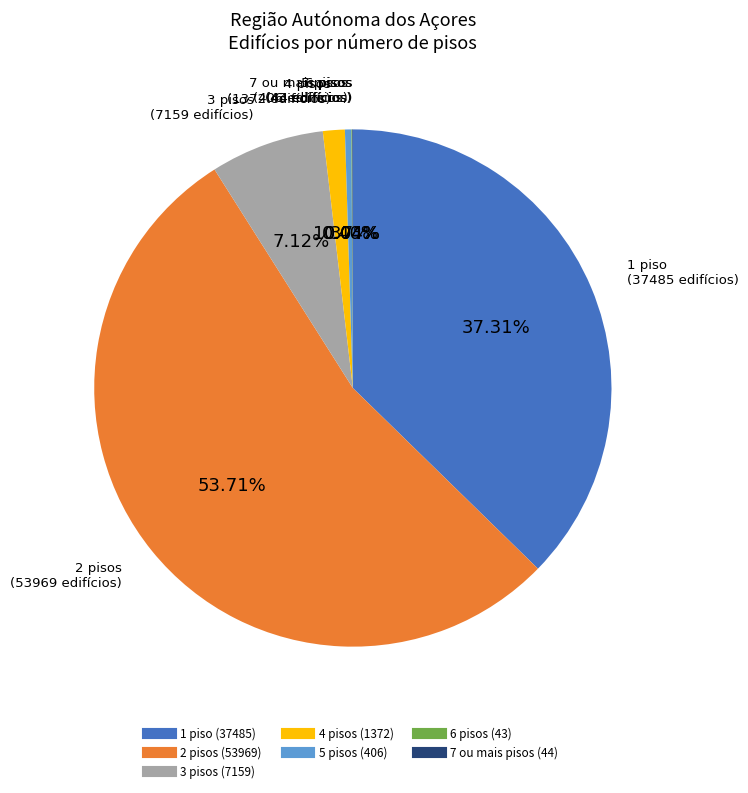

What percentage is the 1 piso slice, to the nearest percent?

37%